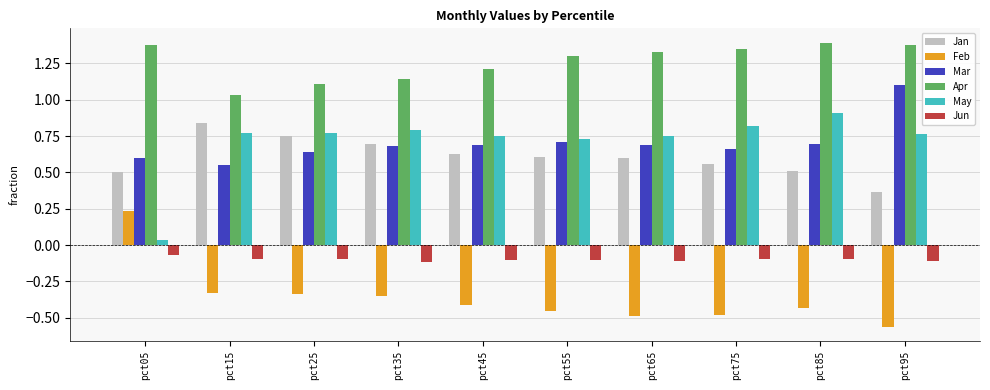

What is the sum of the Jan values at pct15 and pct35?

1.5